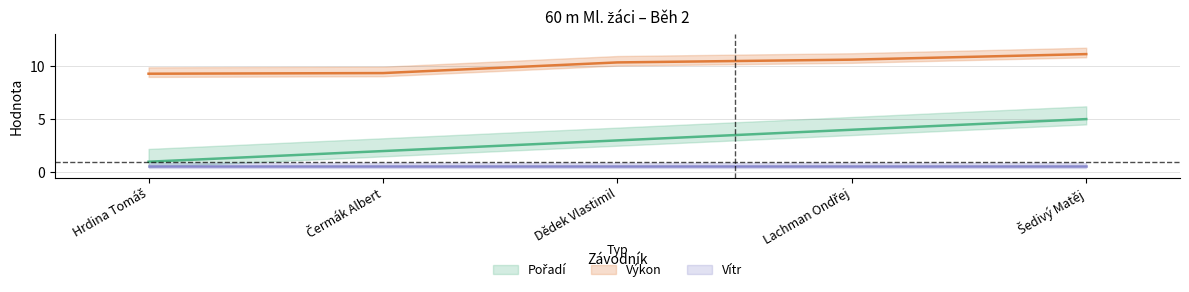

What is the total value across all series at Šedivý Matěj?

16.1